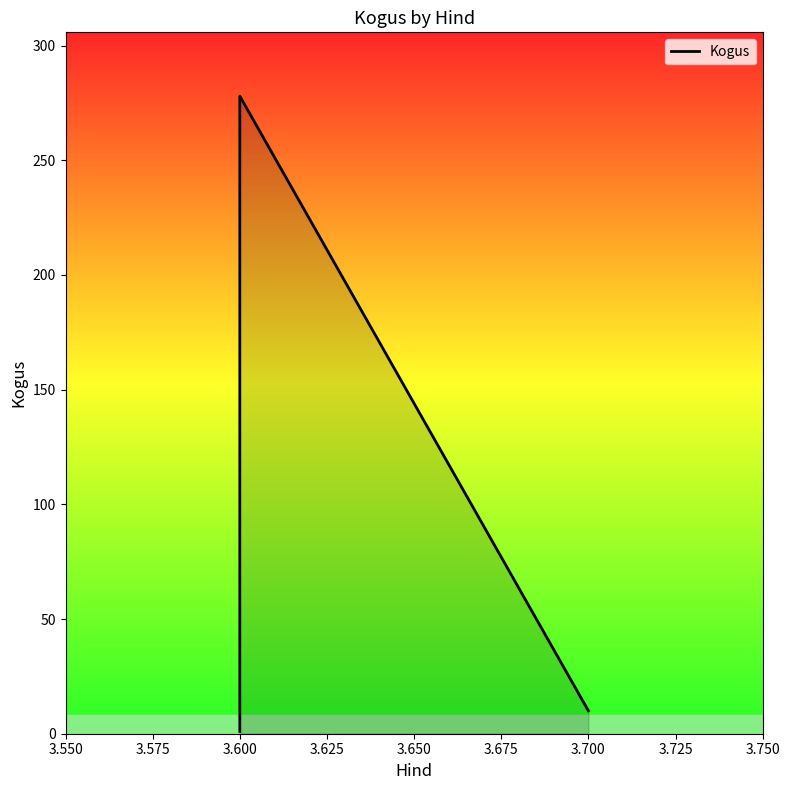

Reading left to right, list all the values displayed in this chart.

1	278	10